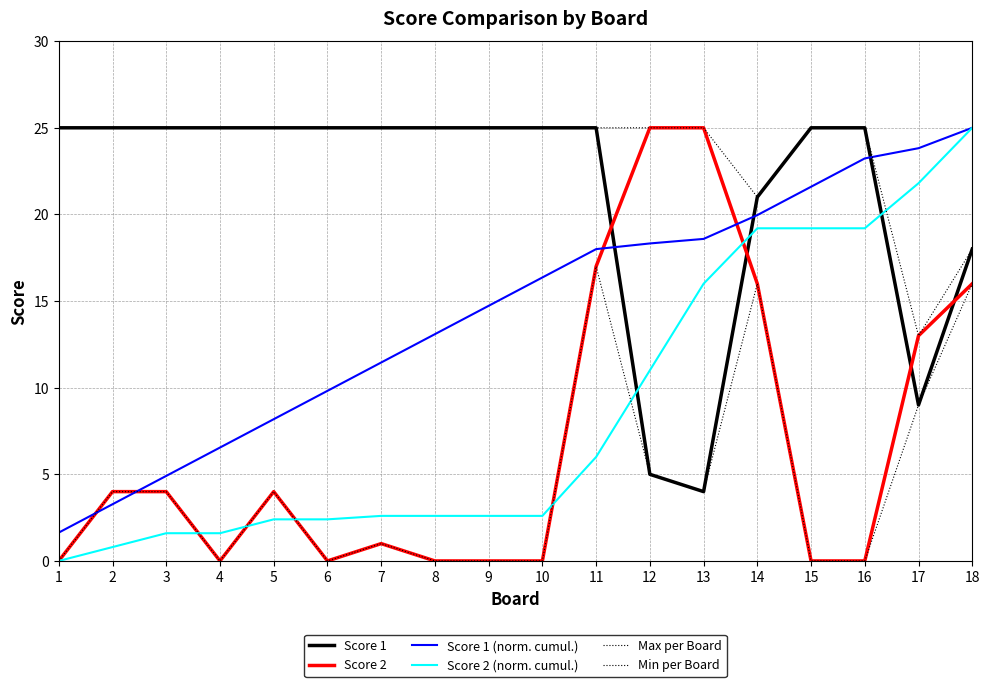

Does the chart have visible grid lines?

Yes